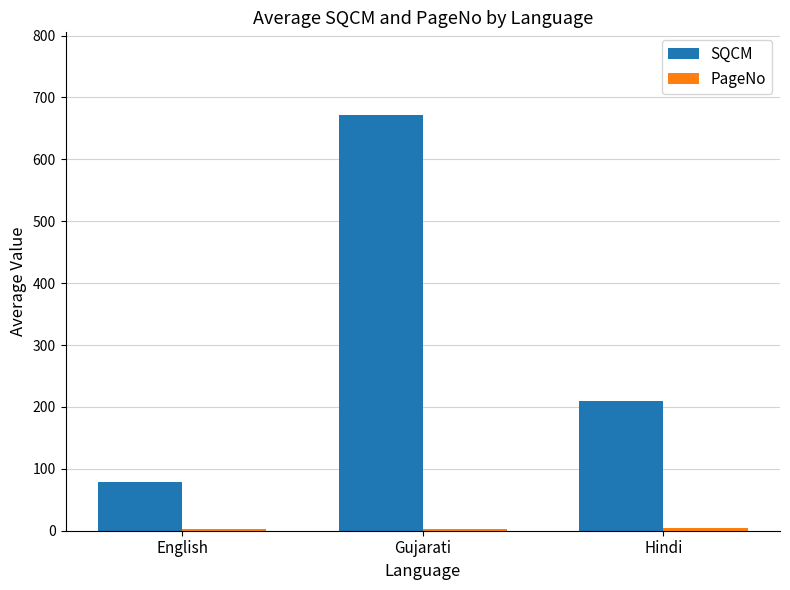

Count the number of data series in this chart.

2